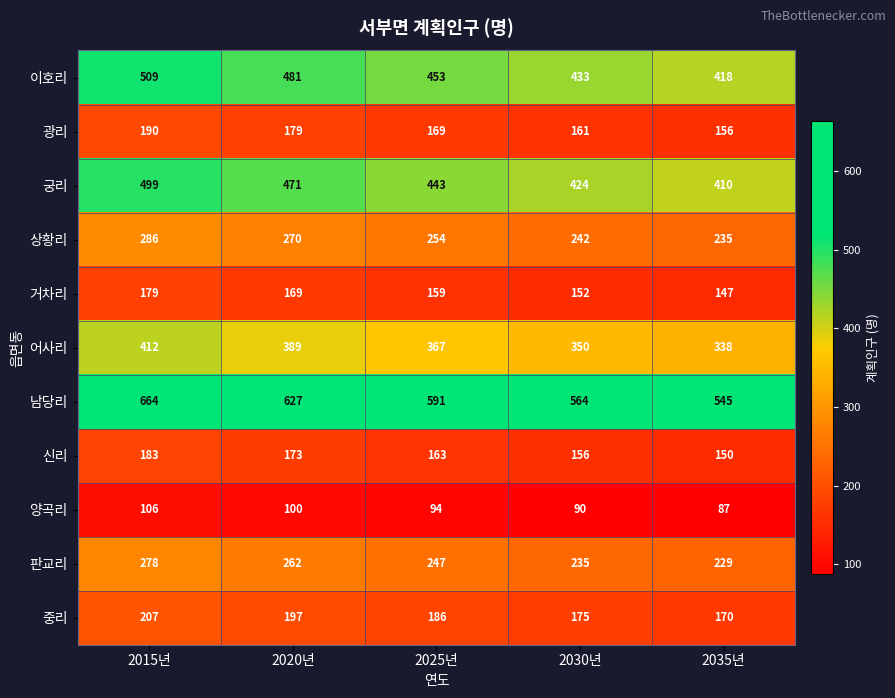

At which label does 어사리 reach its peak?

2015년